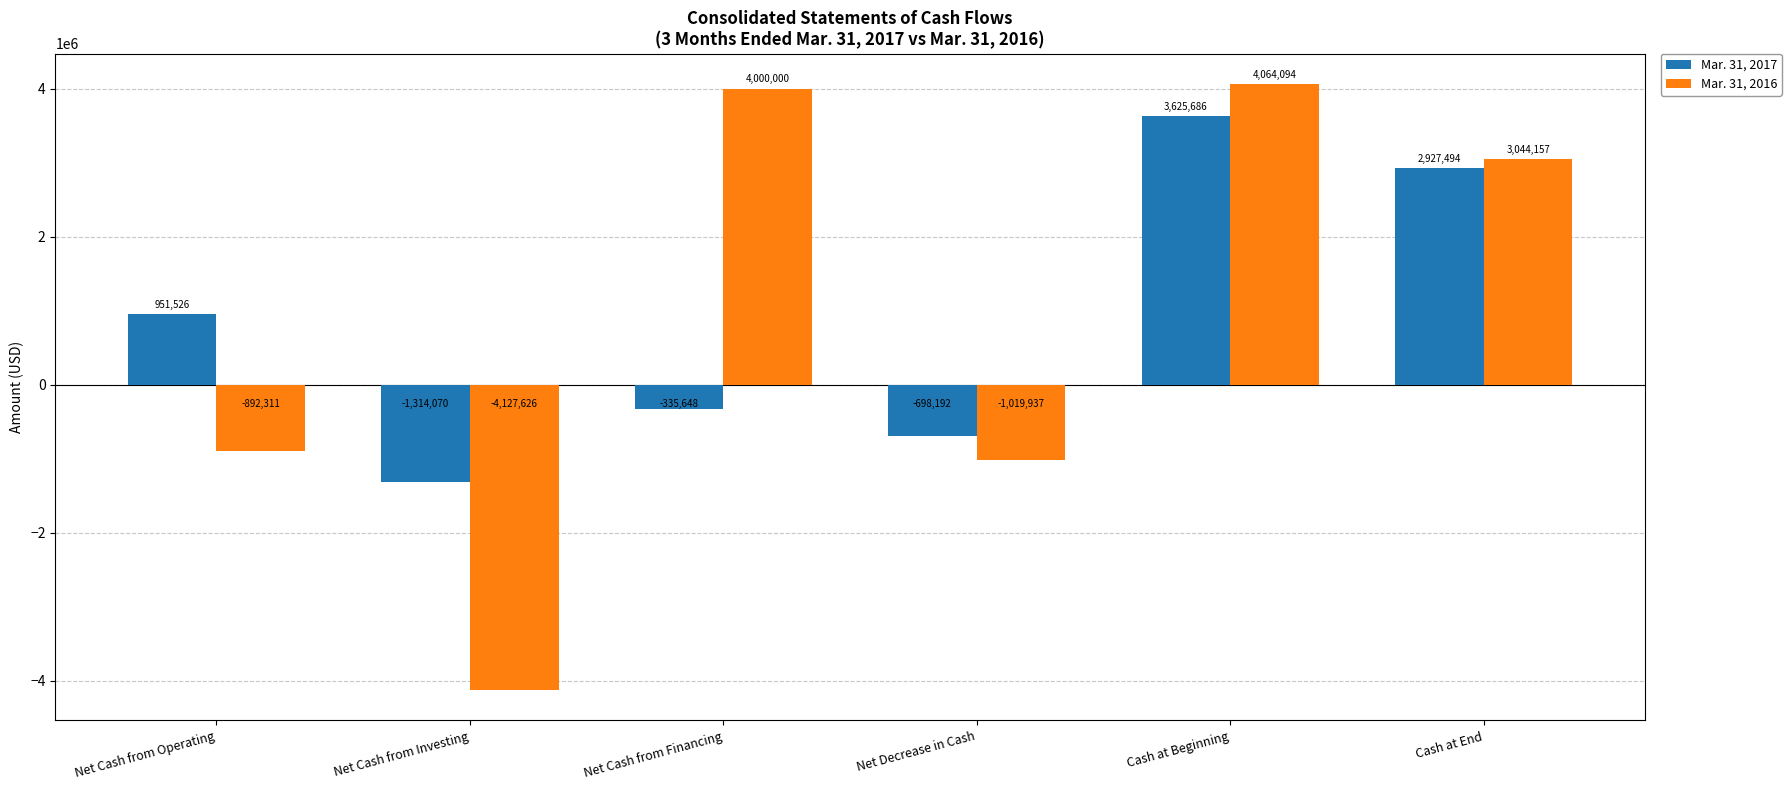

Does the chart contain any negative values?

Yes